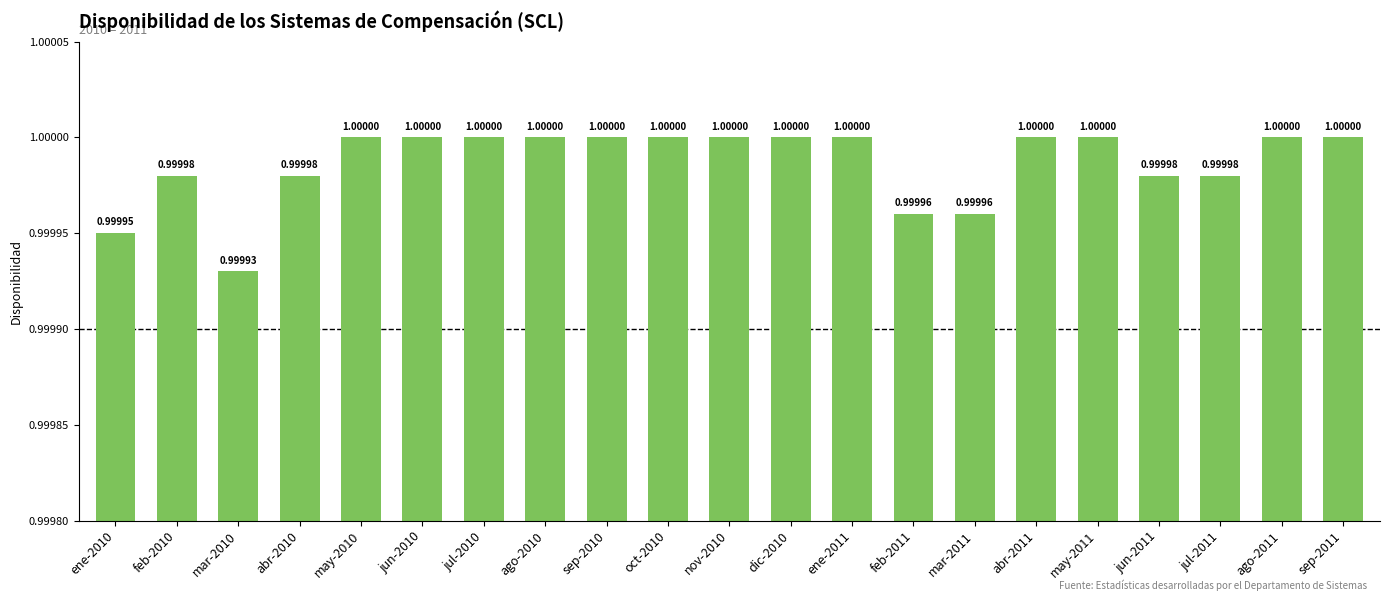

Between abr-2010 and jun-2010, which is larger?

jun-2010